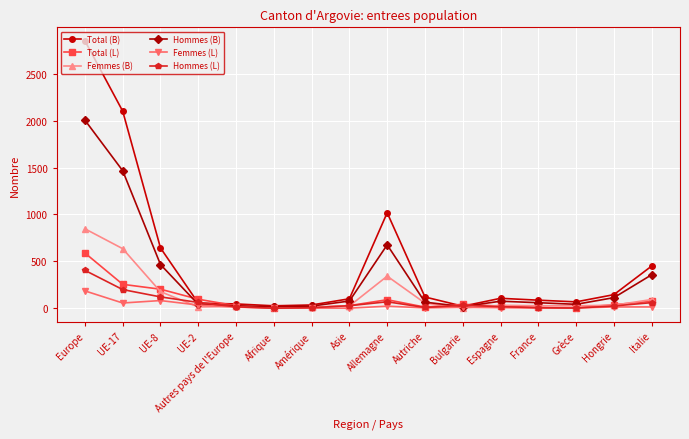

How many data points does each series have?

16